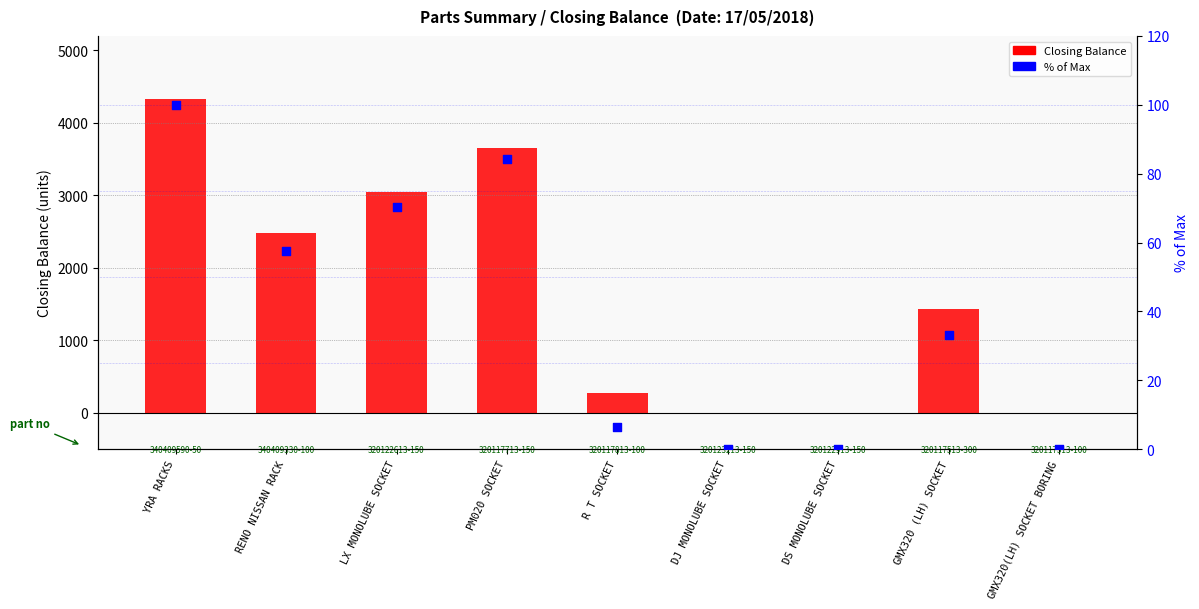

At which category is the sum across all series the highest?

YRA RACKS